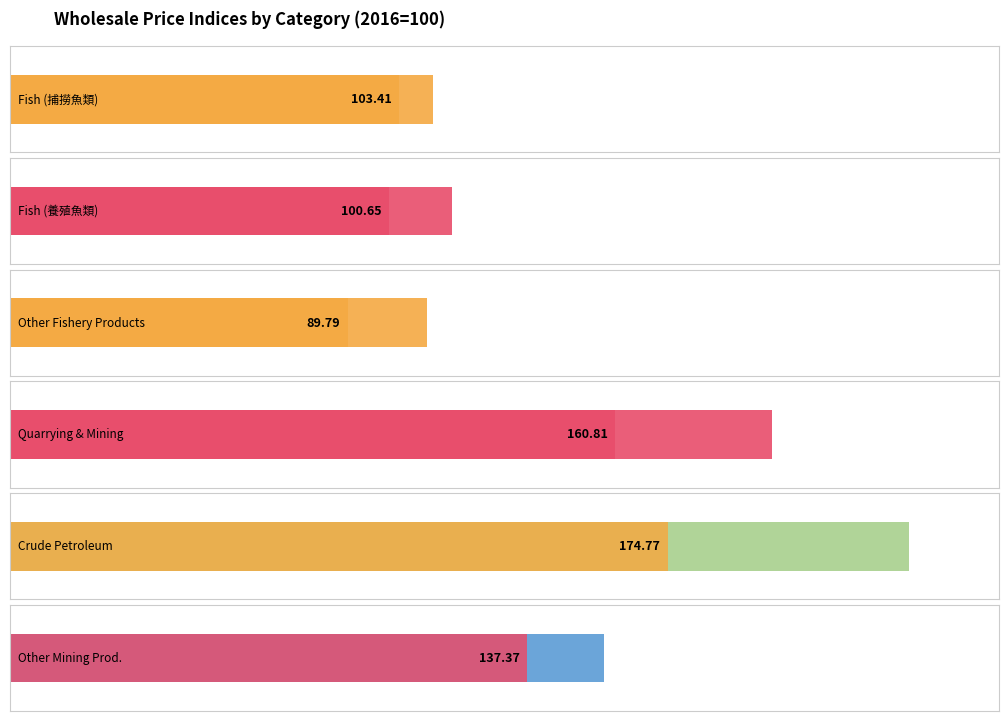

True or false: Fish (捕撈魚類) has a value of 125.5 at 2015.

False